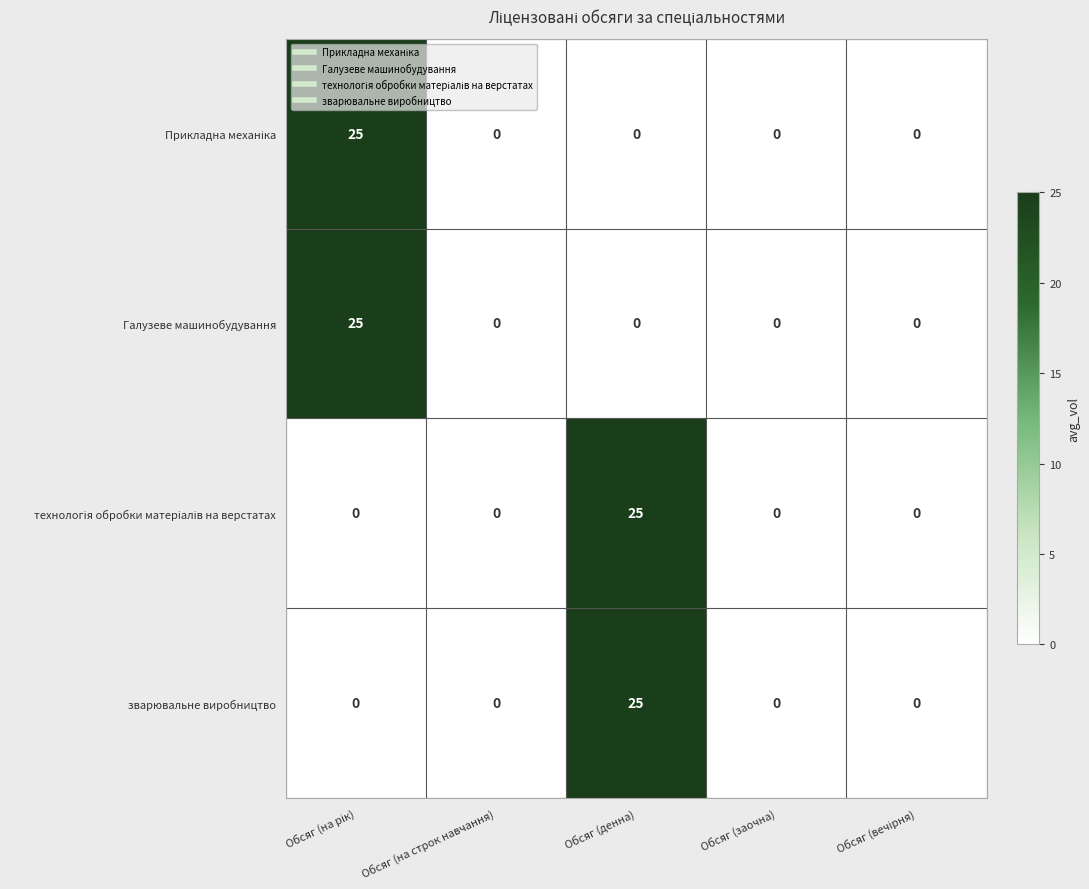

What is the total value across all series at Обсяг (денна)?

50